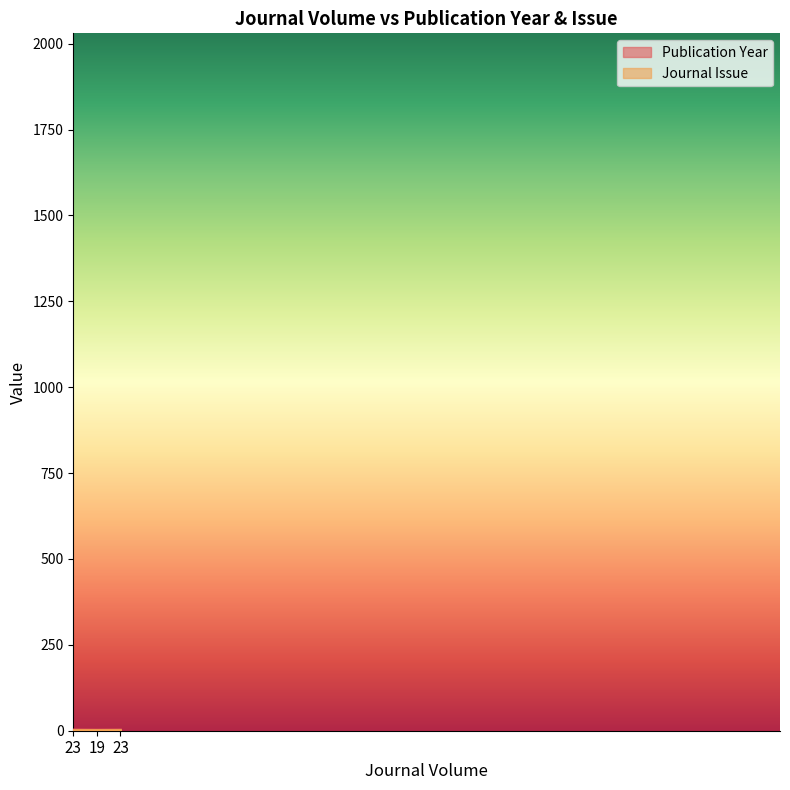

What is the value of the 2nd point from the left?

1.9